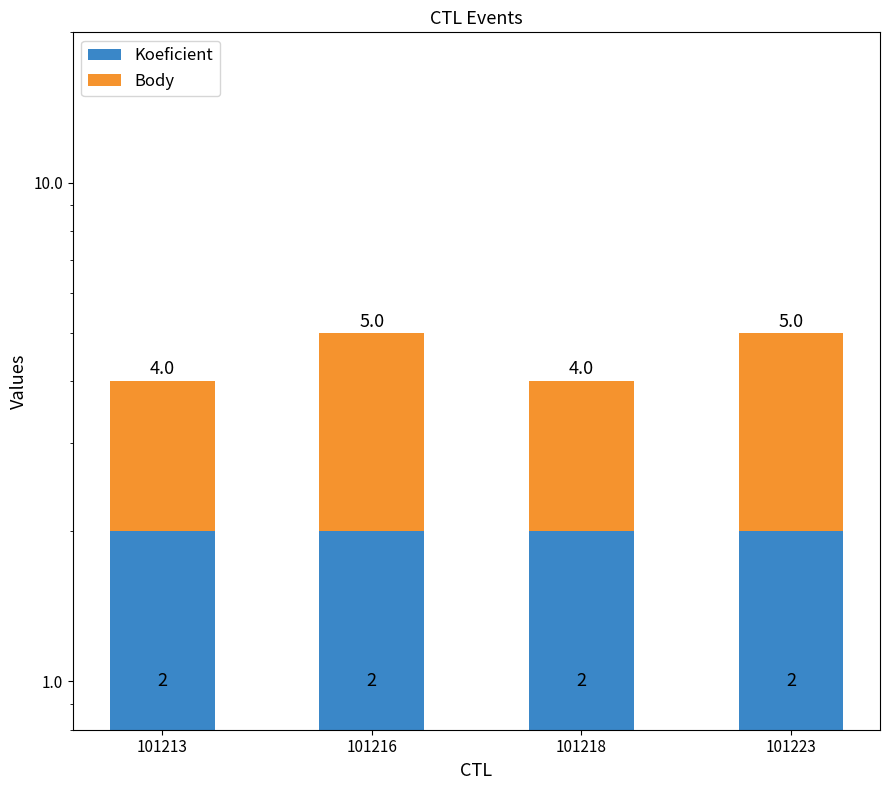

At how many categories does at least one series exceed 2?

2